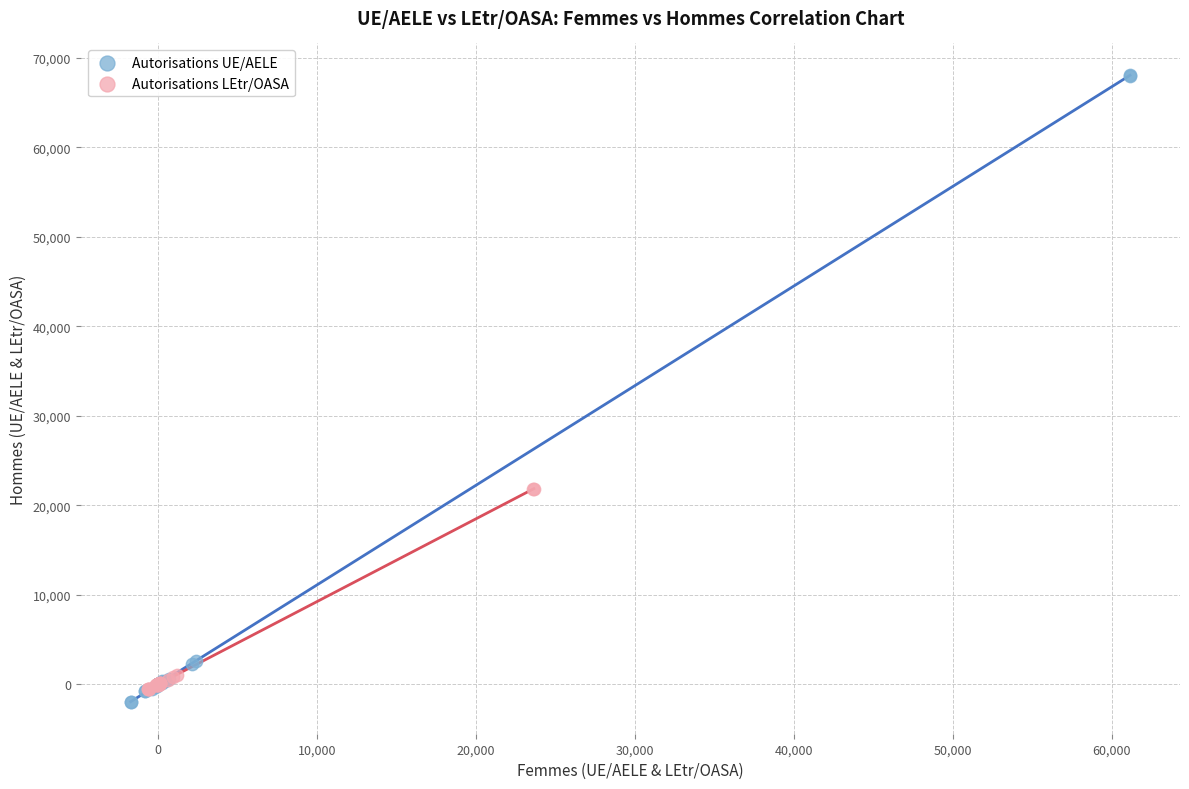

Which series has the largest Y range (max minus min)?

Autorisations UE/AELE